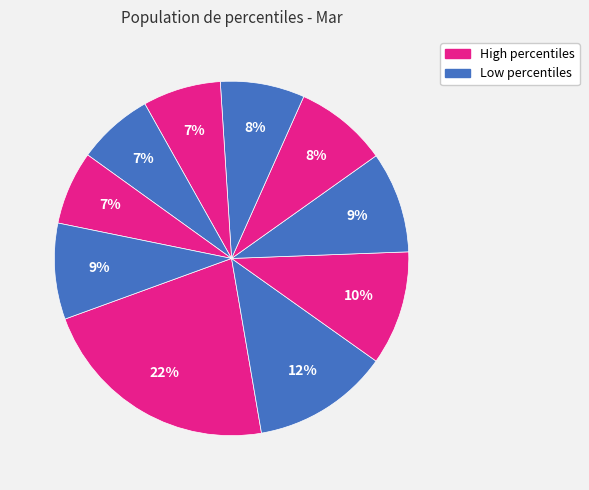

How many segments does this pie chart have?

10